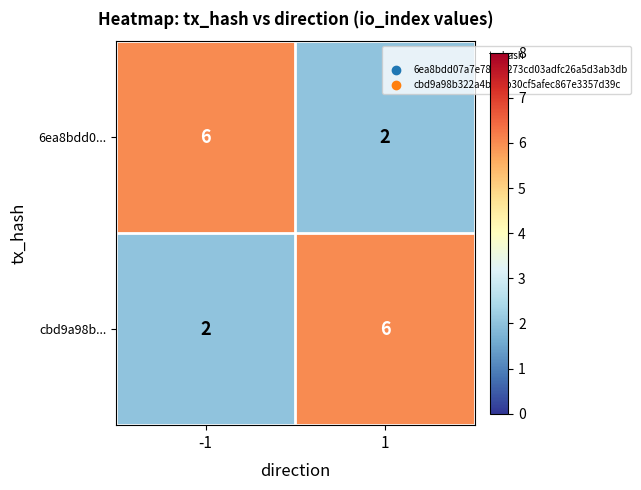

List the labels in order of 6ea8bdd0... value, largest first.

-1, 1